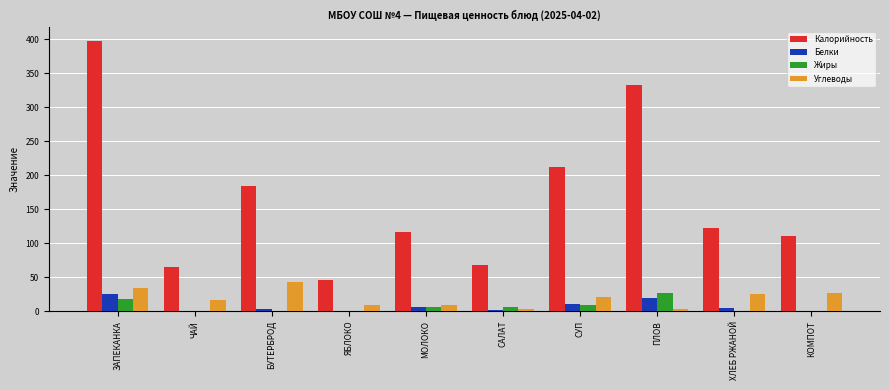

Which series has the largest range (max minus min)?

Калорийность